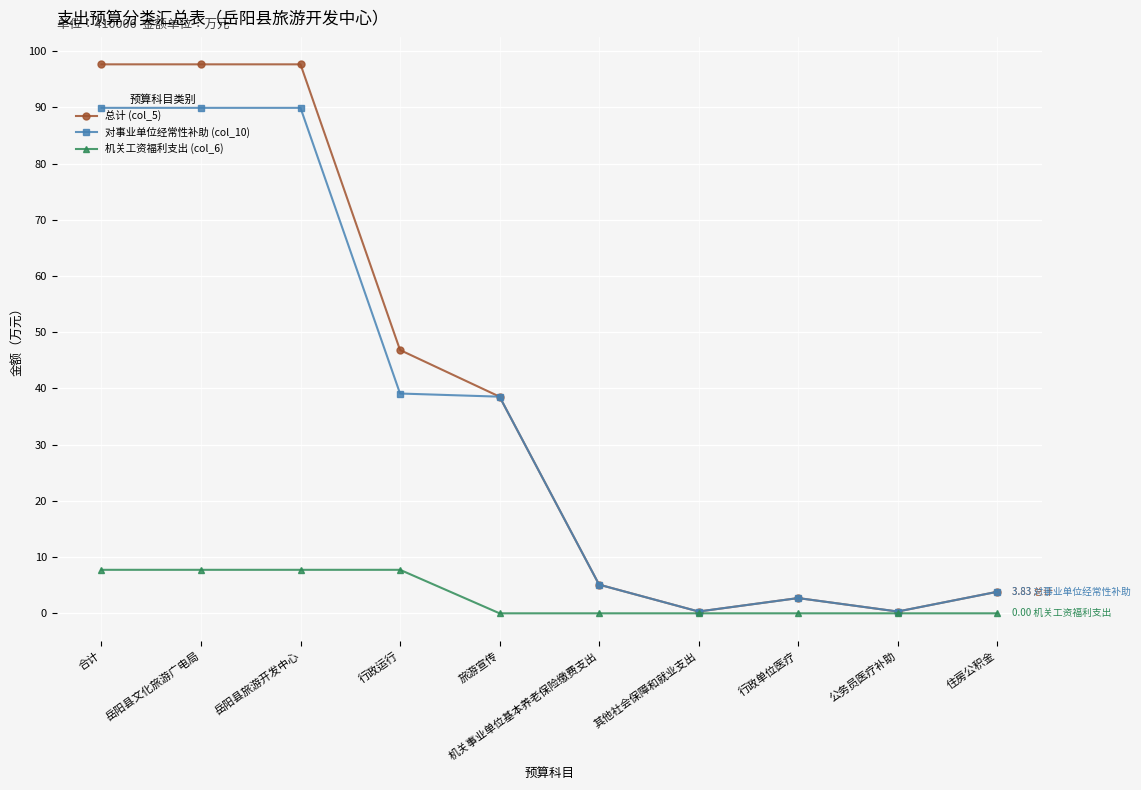

What is the lowest value of the 总计 (col_5) series?

0.3